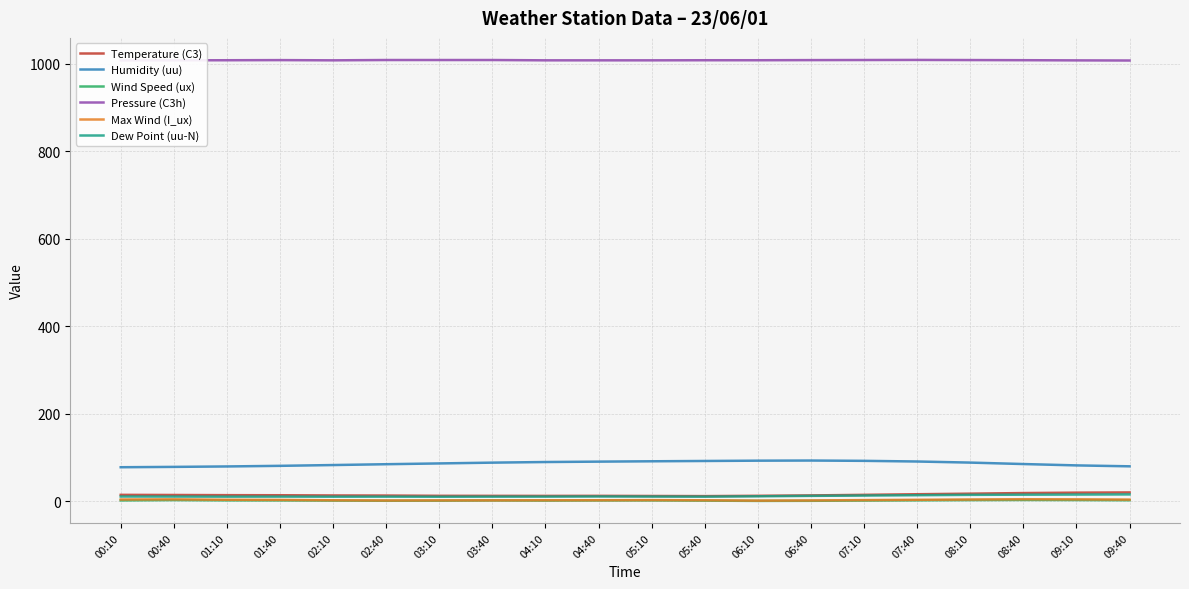

Read the Pressure (C3h) value at 02:10.

1007.6